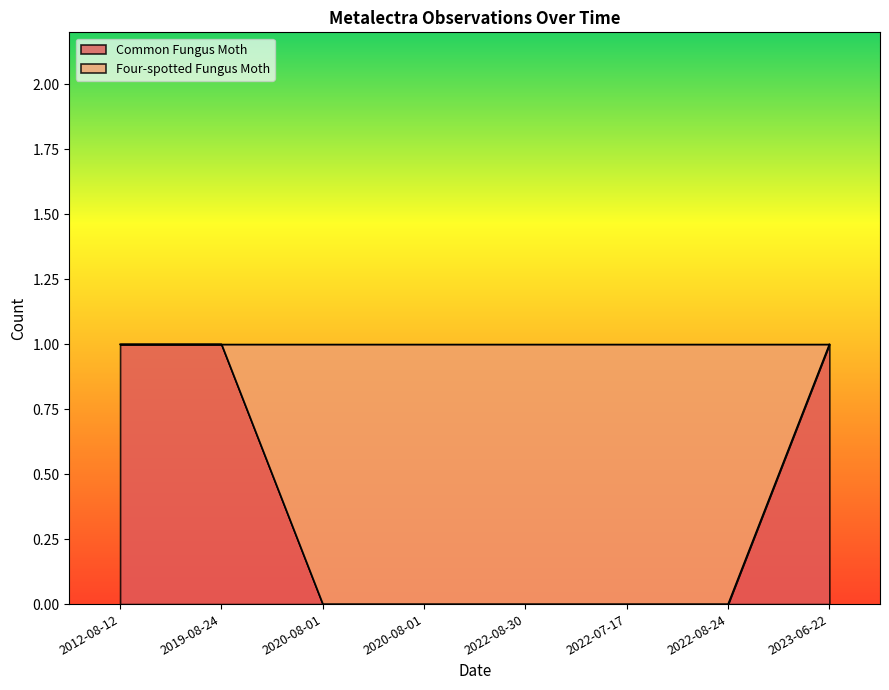

Reading left to right, extract all data points from this chart.

2012-08-12=1	2019-08-24=1	2020-08-01=0	2020-08-01=0	2022-08-30=0	2022-07-17=0	2022-08-24=0	2023-06-22=1